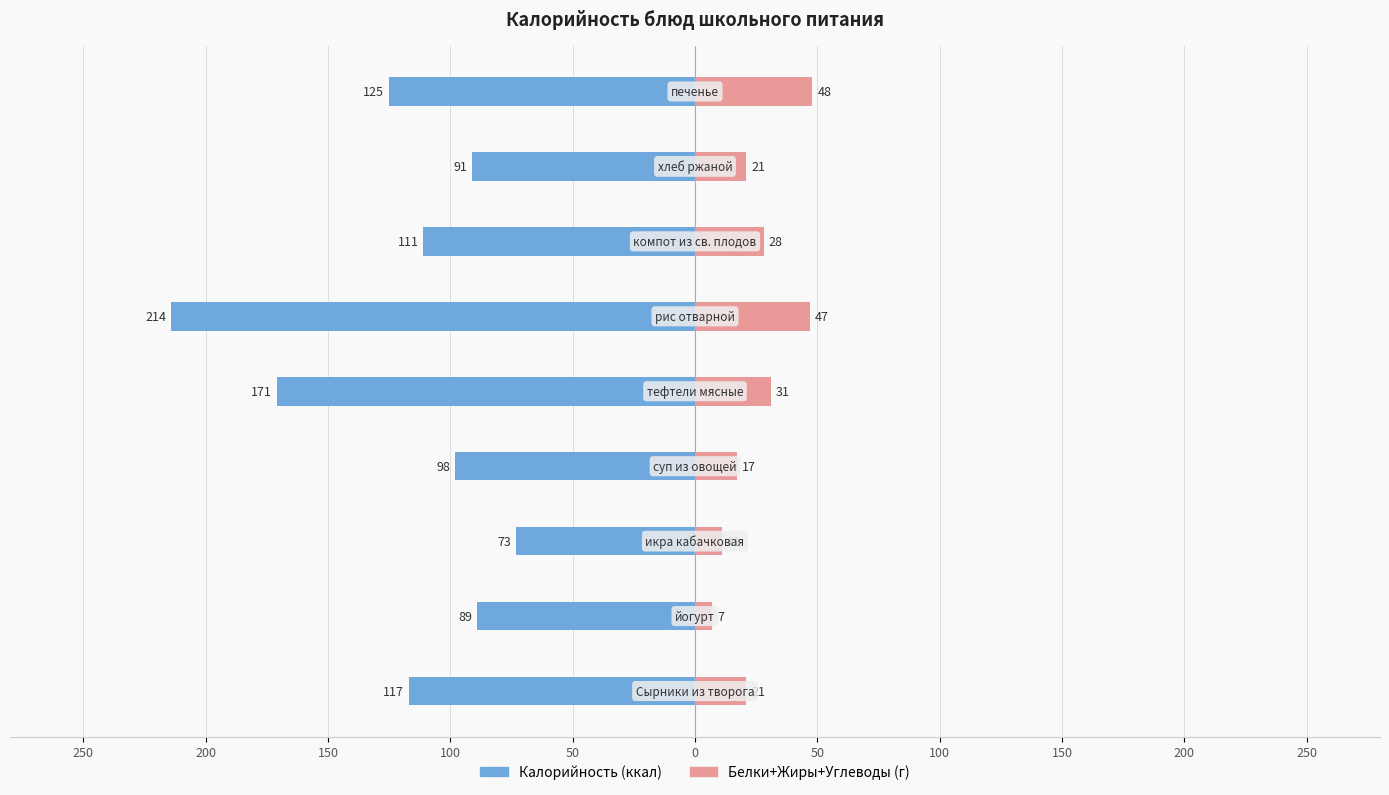

Count the number of categories in the chart.

9